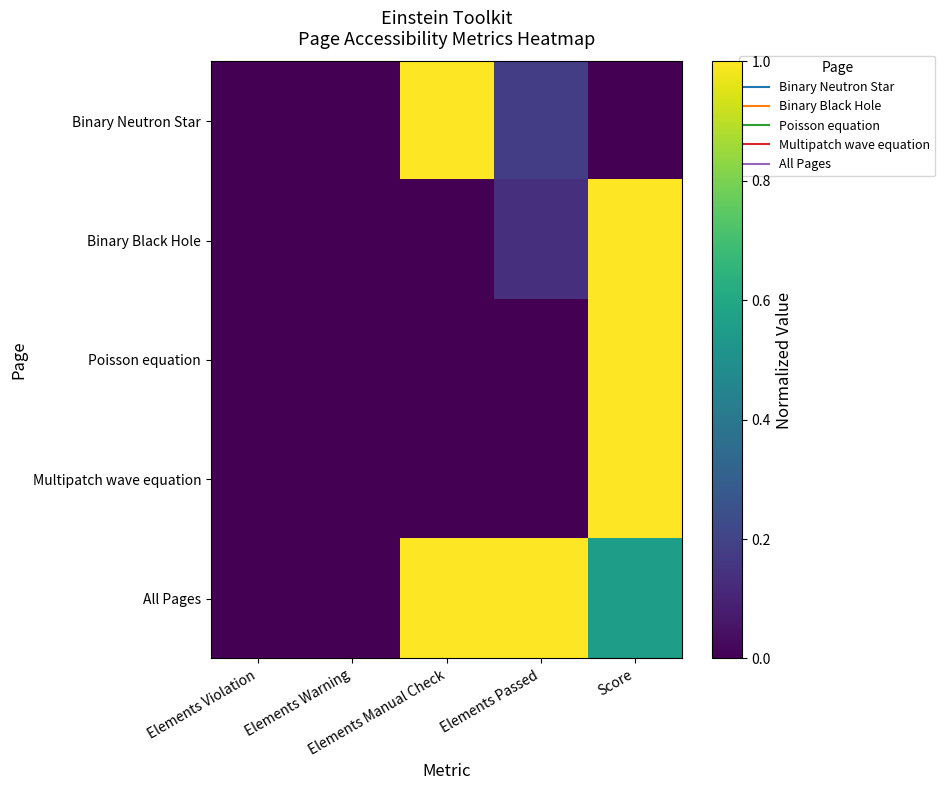

Reading left to right, extract all data points from this chart.

Binary Neutron Star: Elements Violation=0.0	Elements Warning=0.0	Elements Manual Check=1.0	Elements Passed=0.2	Score=0.0
Binary Black Hole: Elements Violation=0.0	Elements Warning=0.0	Elements Manual Check=0.0	Elements Passed=0.1	Score=1.0
Poisson equation: Elements Violation=0.0	Elements Warning=0.0	Elements Manual Check=0.0	Elements Passed=0.0	Score=1.0
Multipatch wave equation: Elements Violation=0.0	Elements Warning=0.0	Elements Manual Check=0.0	Elements Passed=0.0	Score=1.0
All Pages: Elements Violation=0.0	Elements Warning=0.0	Elements Manual Check=1.0	Elements Passed=1.0	Score=0.6